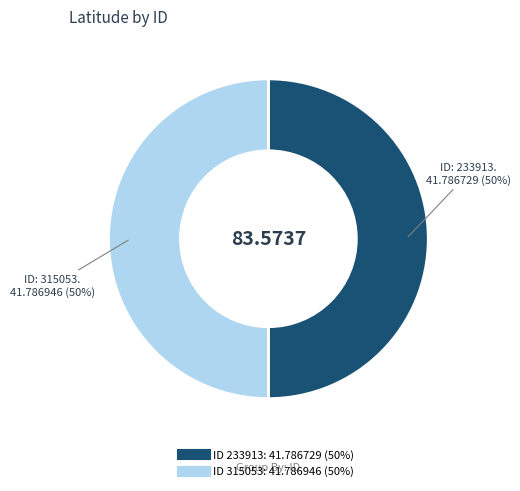

To the nearest percent, what is the average slice percentage?

50%